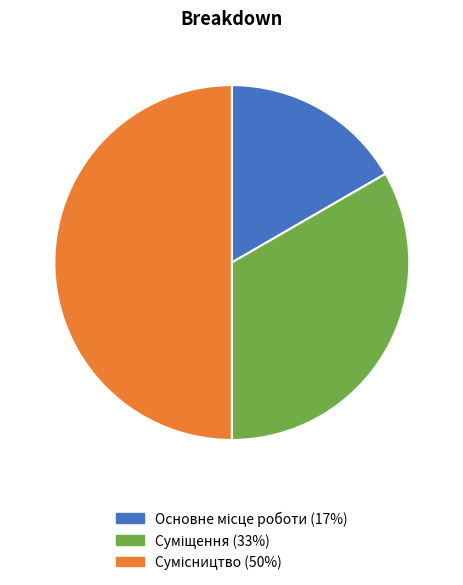

Is it true that Основне місце роботи is 31% of the pie?

False